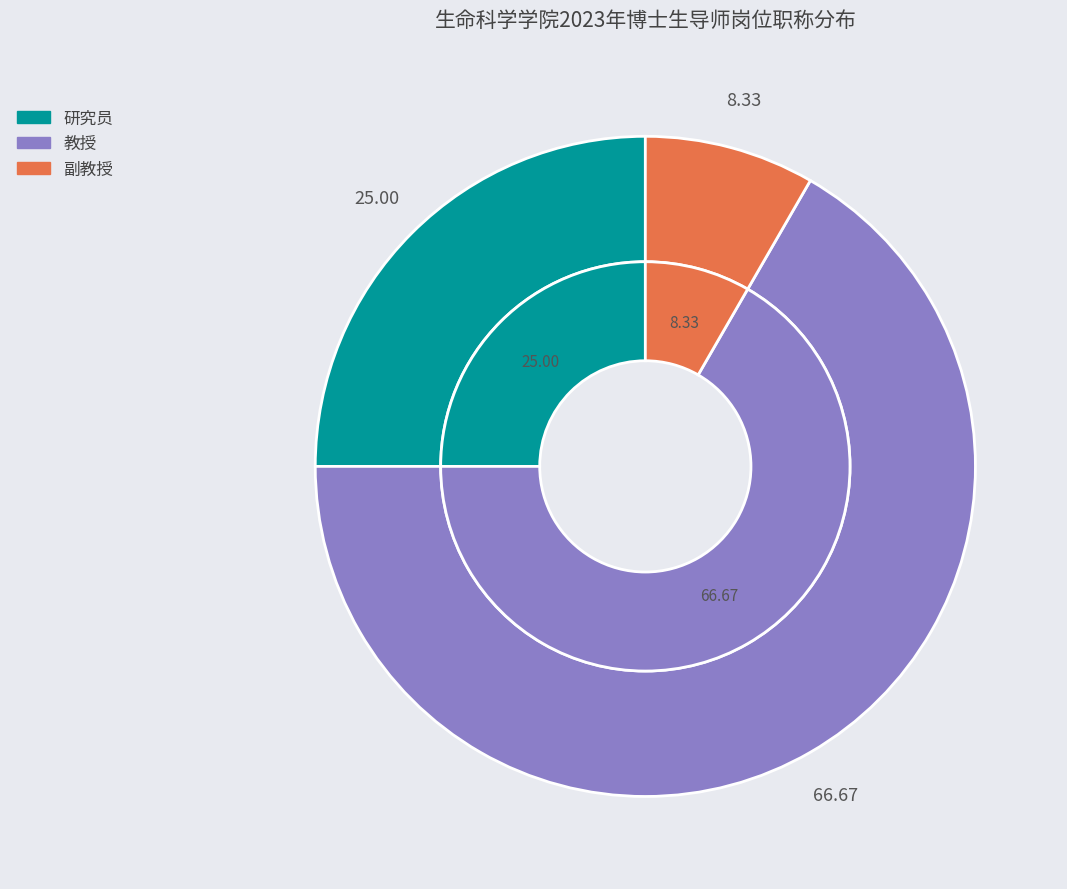

What is the ratio of the value at 副教授 to the value at 研究员?

0.3